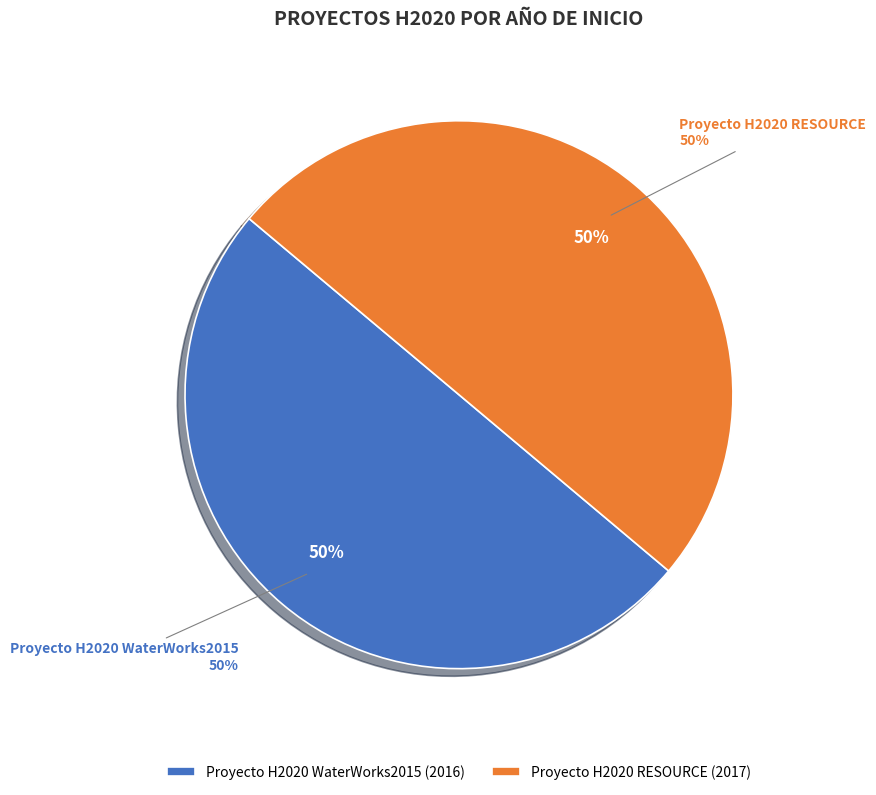

Is Proyecto H2020 RESOURCE the majority of the pie?

Yes